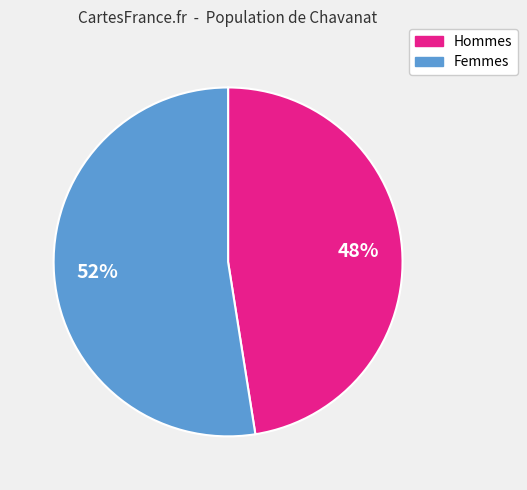

Is there a majority slice in this chart?

Yes